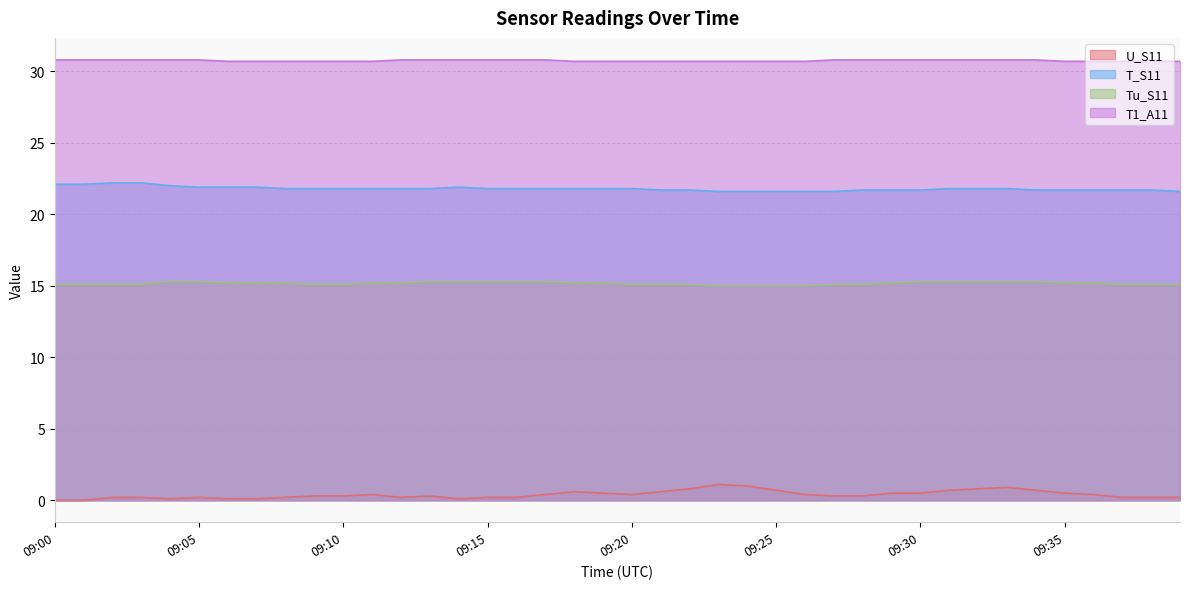

At which label is U_S11 closest to 0?

09:00